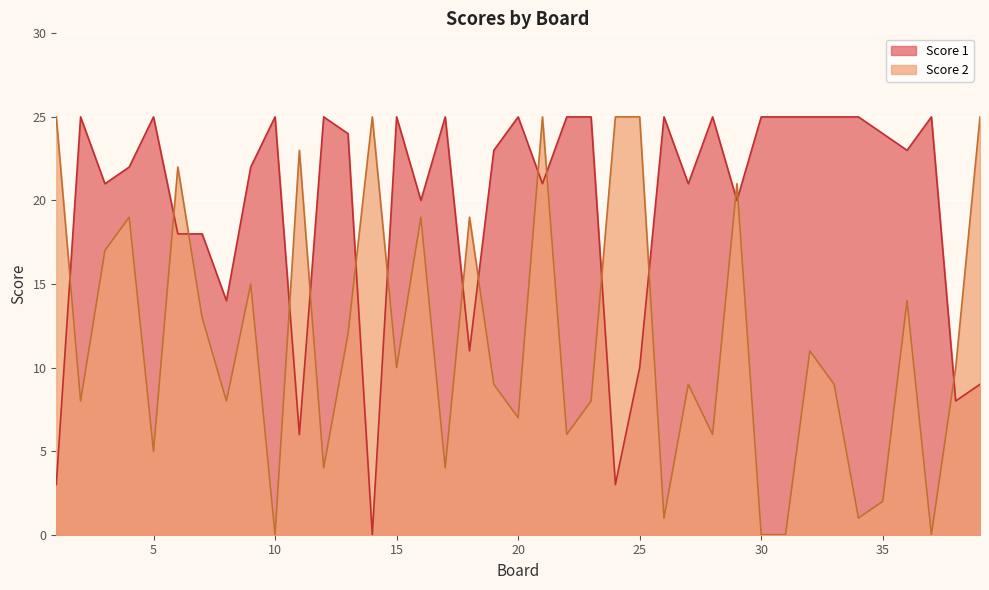

What is the average value of the Score 2 series?

12